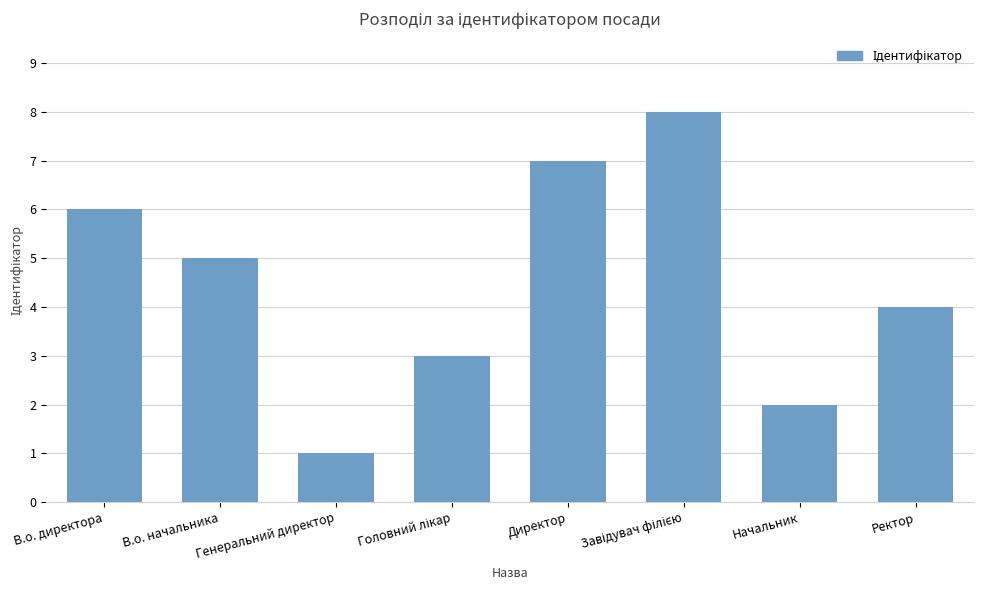

What is the difference between the maximum and minimum values?

7